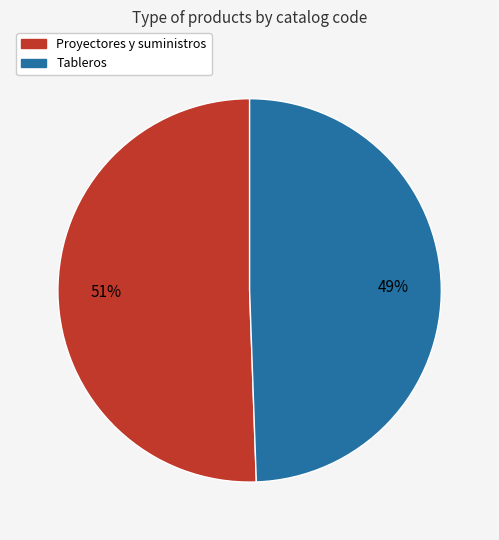

Between Proyectores y suministros and Tableros, which is larger?

Proyectores y suministros